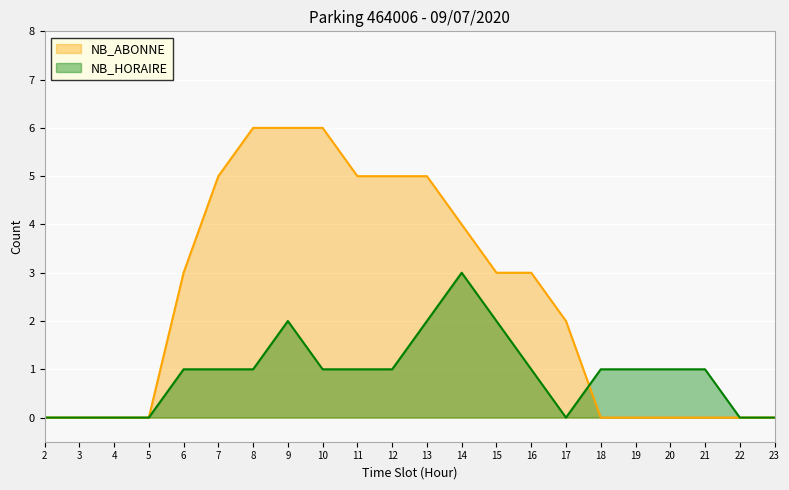

What is the highest value of the NB_HORAIRE series?

3